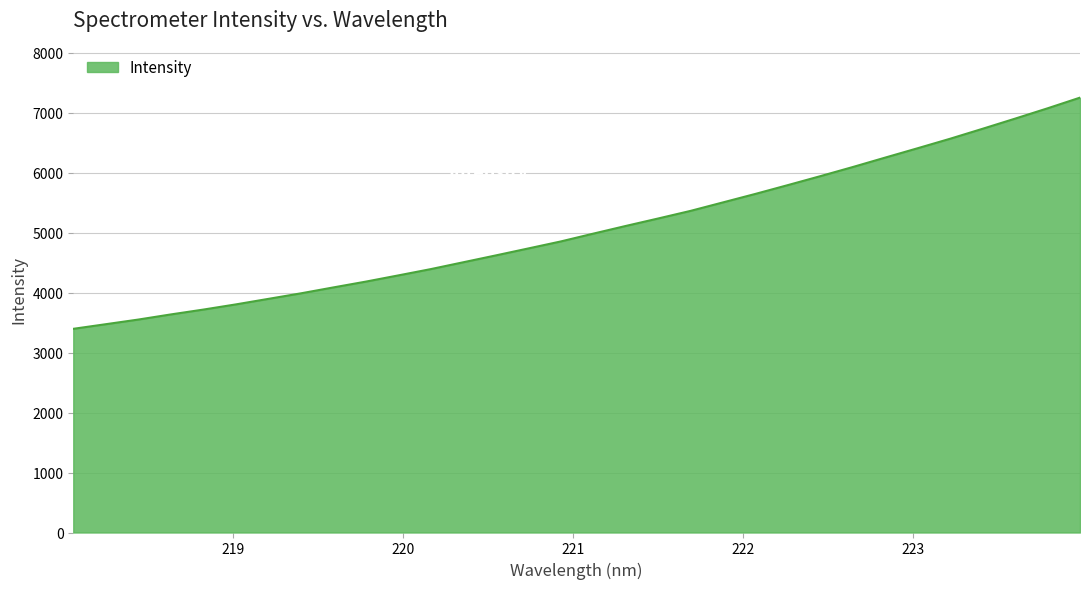

What is the smallest value displayed?

3397.2